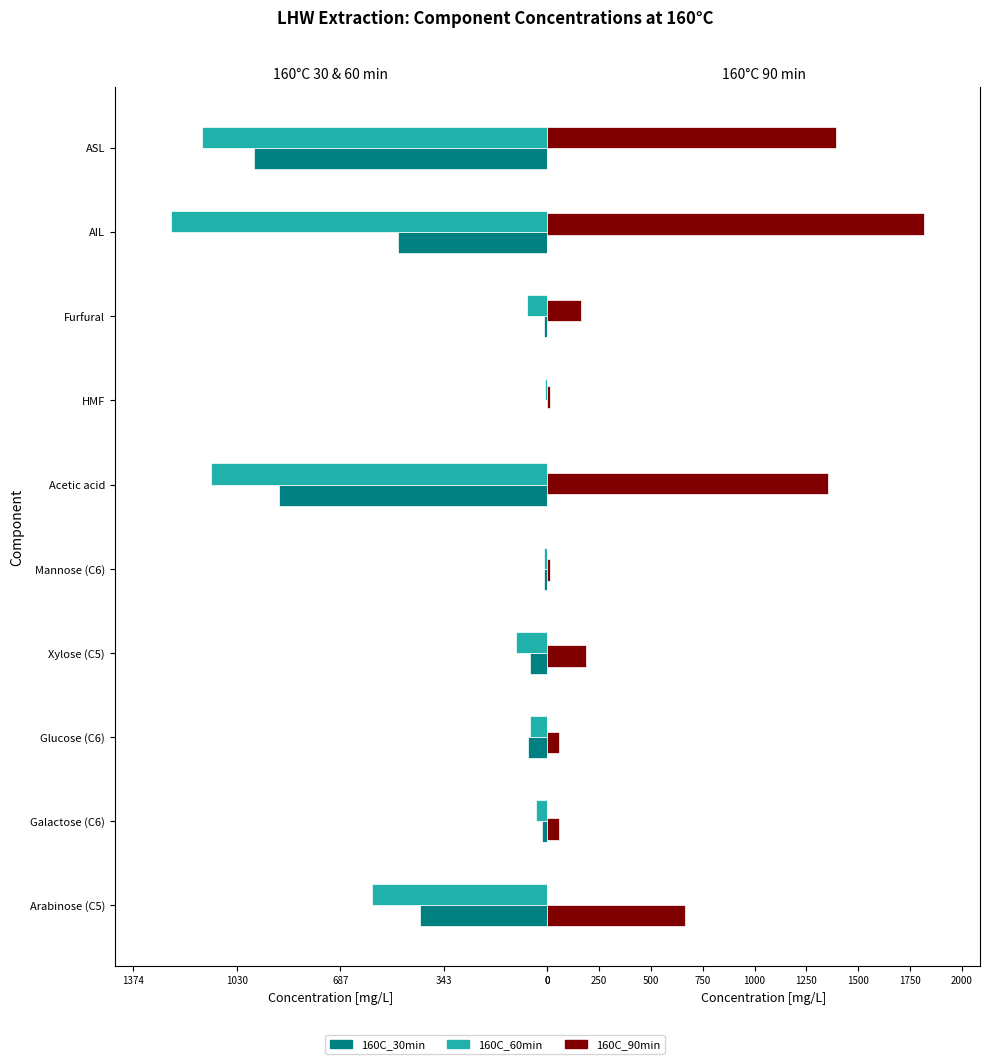

What is the sum of all 160C_90min values?

5716.1